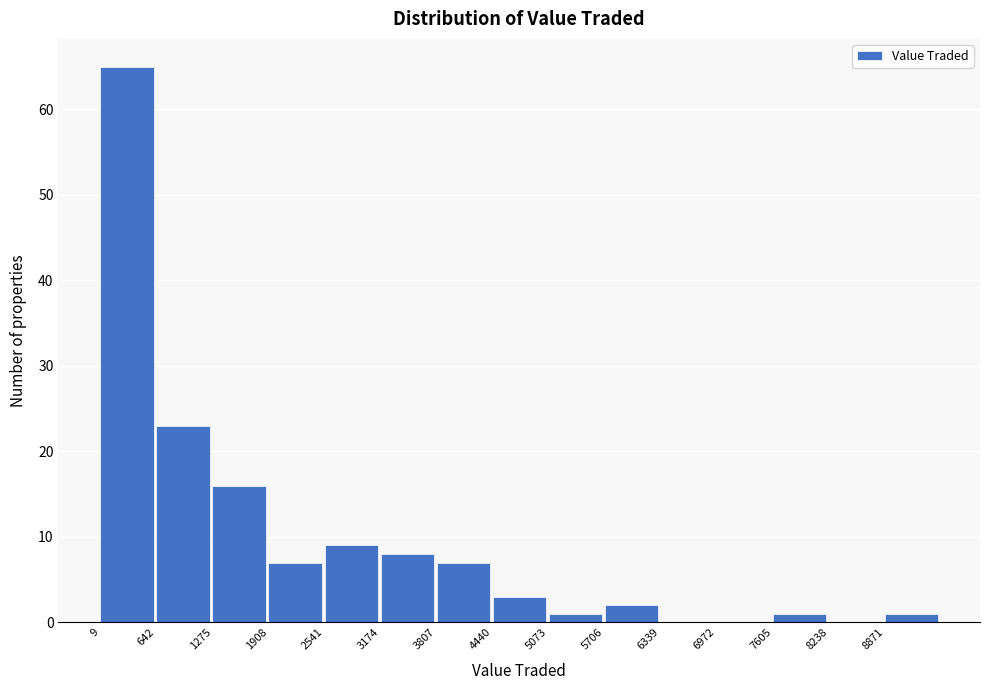

Reading left to right, transcribe this chart: for each bar, give the range it covers on the x-axis and its height. Neither the bar edges nor the heights are printed on the chart, so give them approximately, as read against the axes.

0 to 600: 65
600 to 1300: 23
1300 to 1900: 16
1900 to 2500: 7
2500 to 3200: 9
3200 to 3800: 8
3800 to 4400: 7
4400 to 5100: 3
5100 to 5700: 1
5700 to 6300: 2
6300 to 7000: 0
7000 to 7600: 0
7600 to 8200: 1
8200 to 8900: 0
8900 to 9500: 1